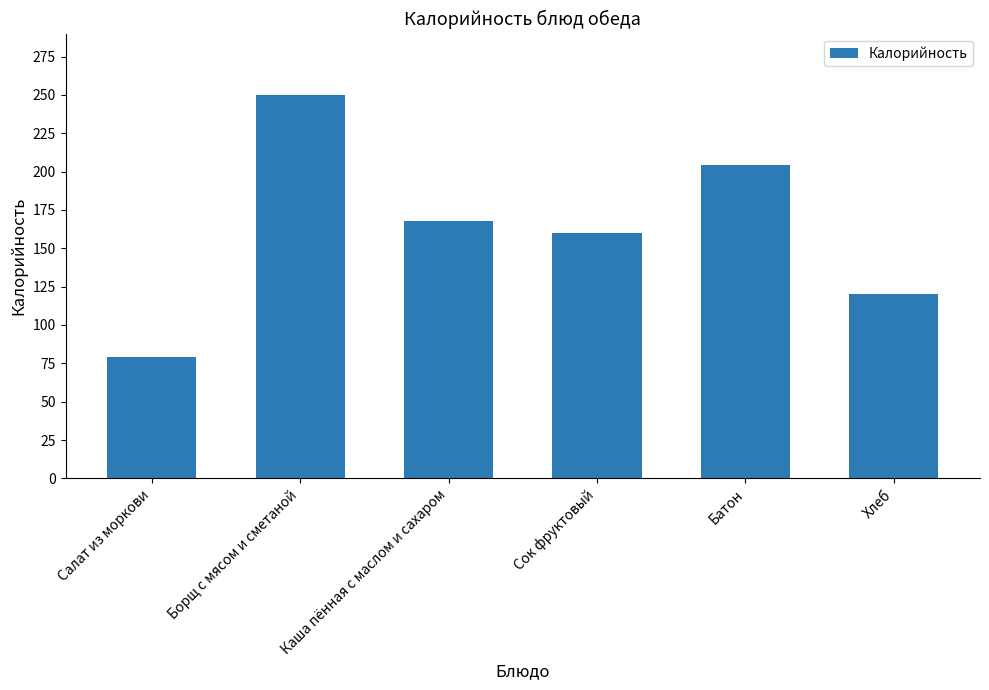

What is the difference between the second highest and minimum values?

125